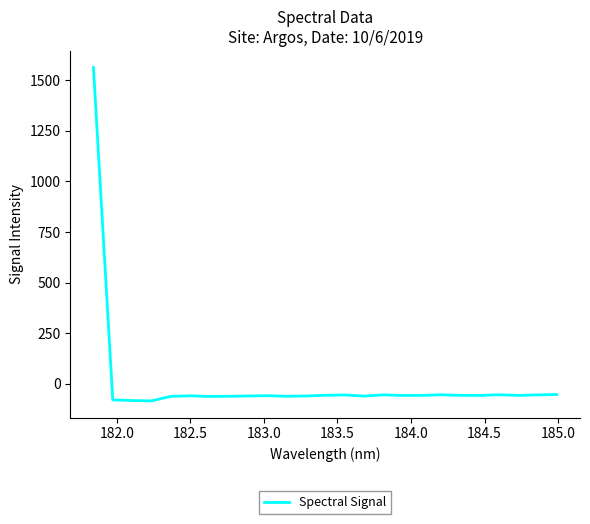

True or false: the data has more than 0 interior local peaks.

True